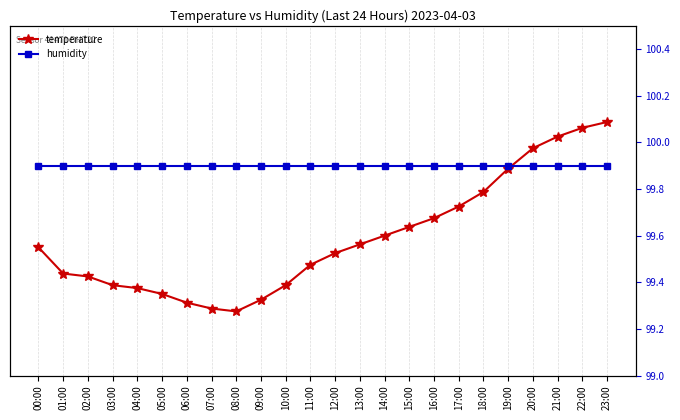

What value does the humidity series have at 10:00?

99.9